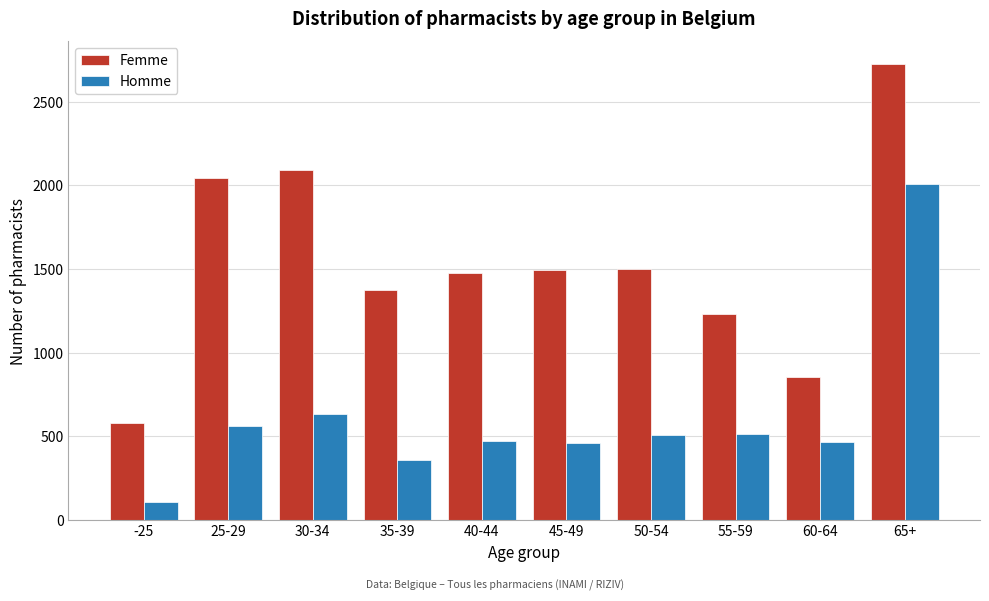

What is the difference between the Femme values at 35-39 and 55-59?

144